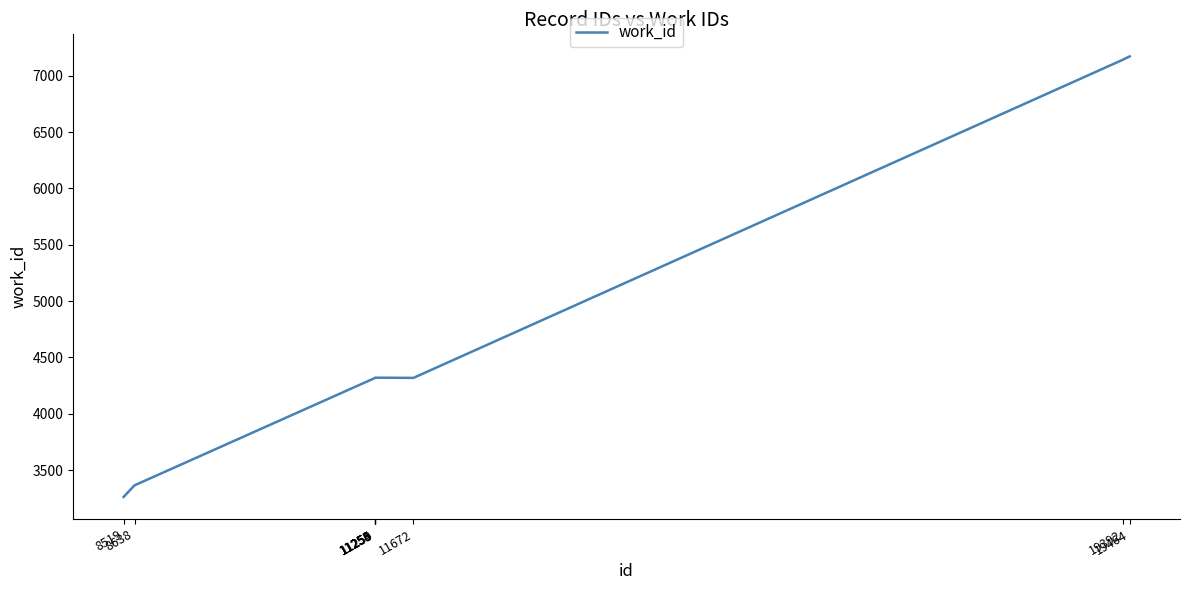

What is the difference between the maximum and minimum values?

3912